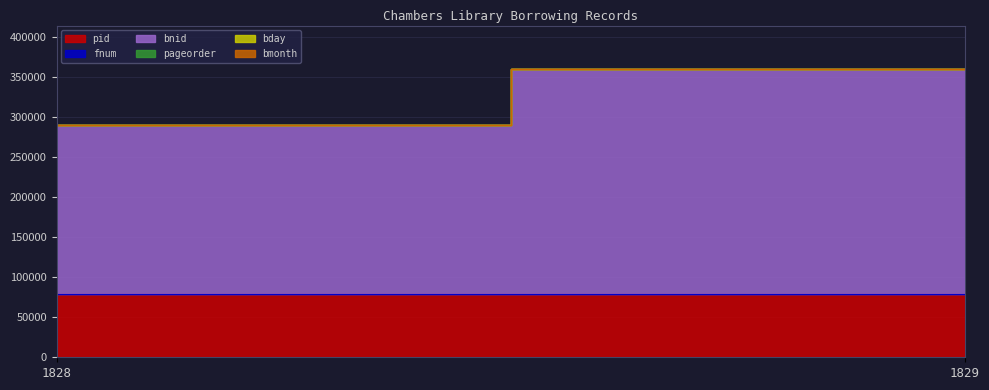

The pageorder series shows 34 at 1829. True or false?

True